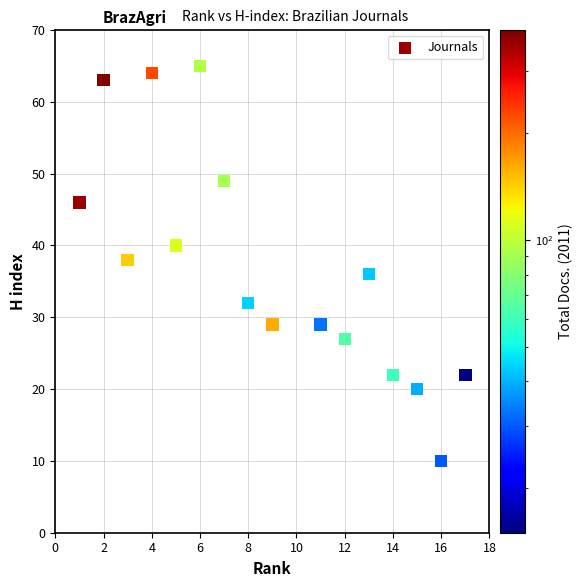

What is the range of Y values (max minus min)?

57